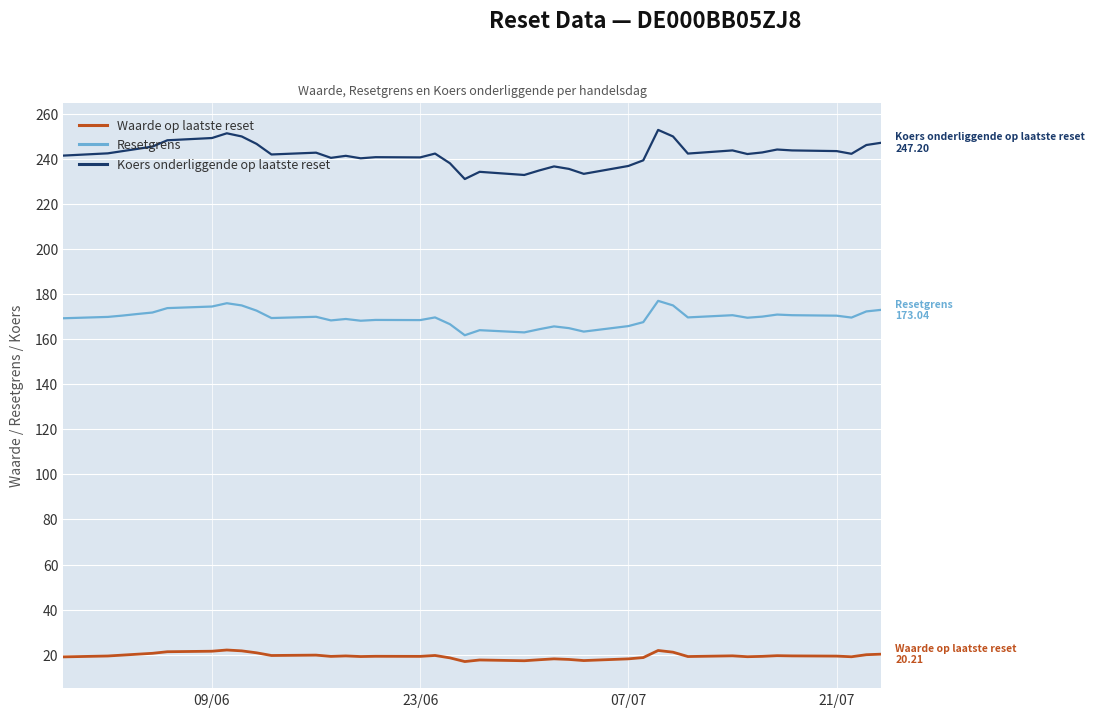

Rank the series by their average value, from highest to lowest.

Koers onderliggende op laatste reset, Resetgrens, Waarde op laatste reset